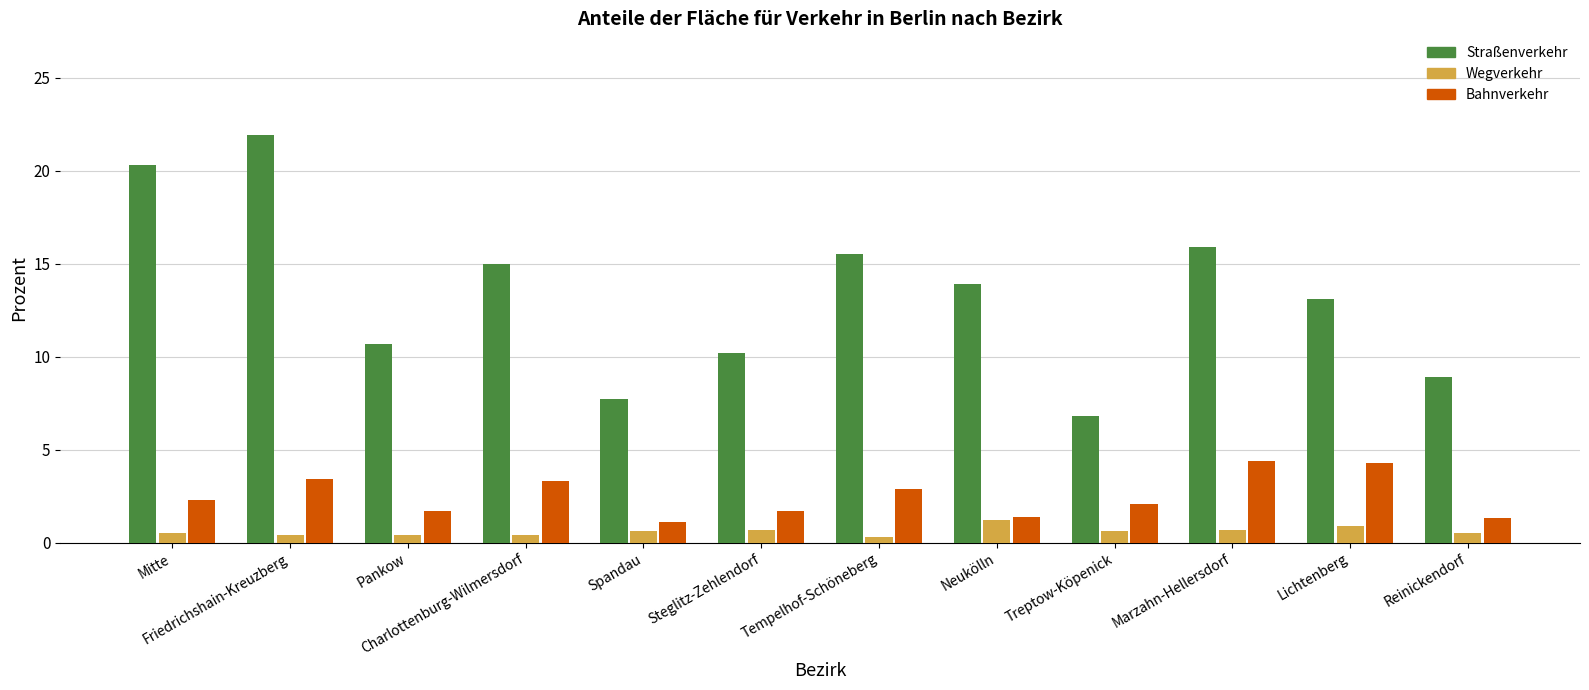

What is the maximum value shown in the chart?

21.9